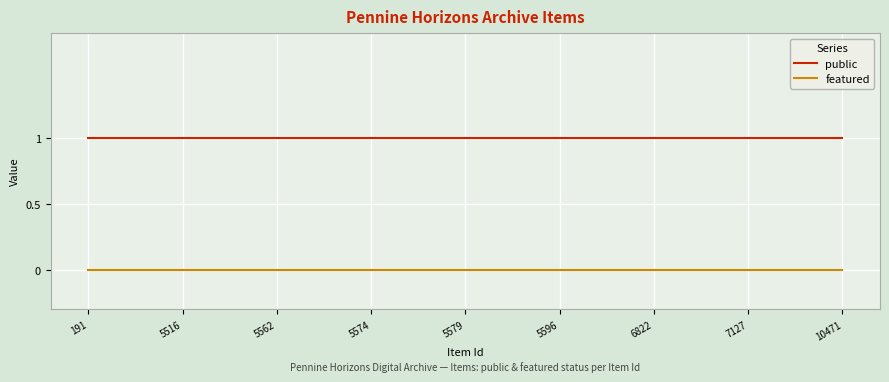

Reading left to right, extract all data points from this chart.

public: 1	1	1	1	1	1	1	1	1	1	1	1	1	1	1	1	1	1	1	1	1	1	1	1	1
featured: 0	0	0	0	0	0	0	0	0	0	0	0	0	0	0	0	0	0	0	0	0	0	0	0	0